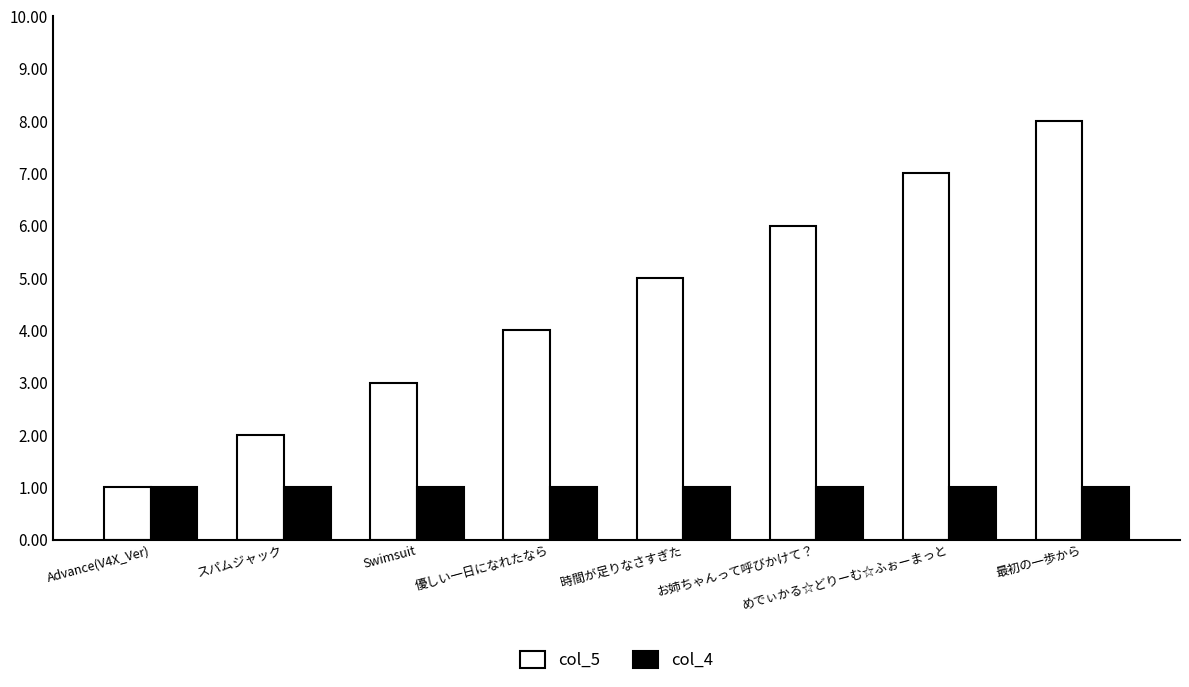

Between スパムジャック and 優しい一日になれたなら, which series saw the biggest shift?

col_5